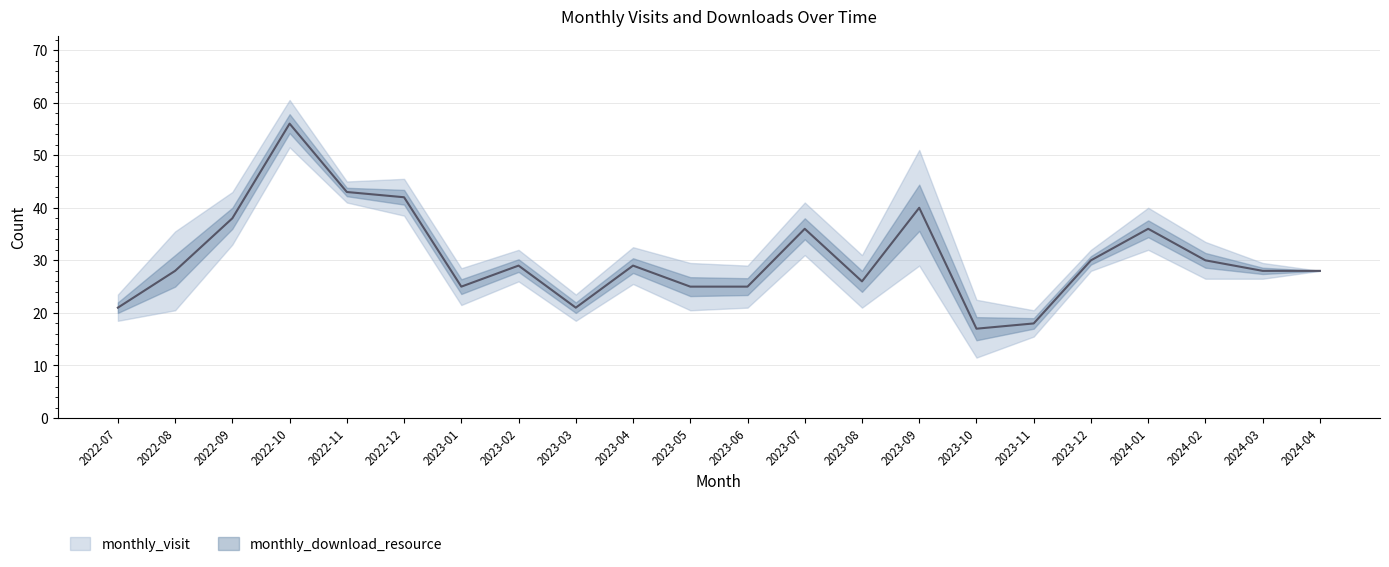

What position from the left is 2023-03?

9